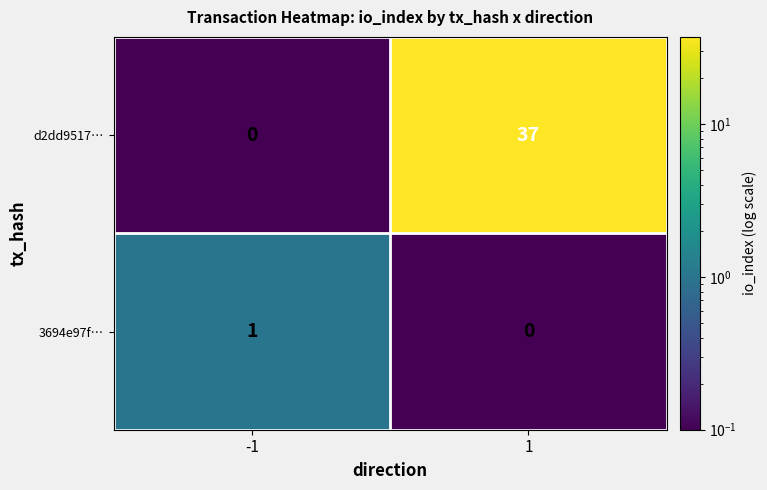

Which series has the largest total across all categories?

d2dd9517…